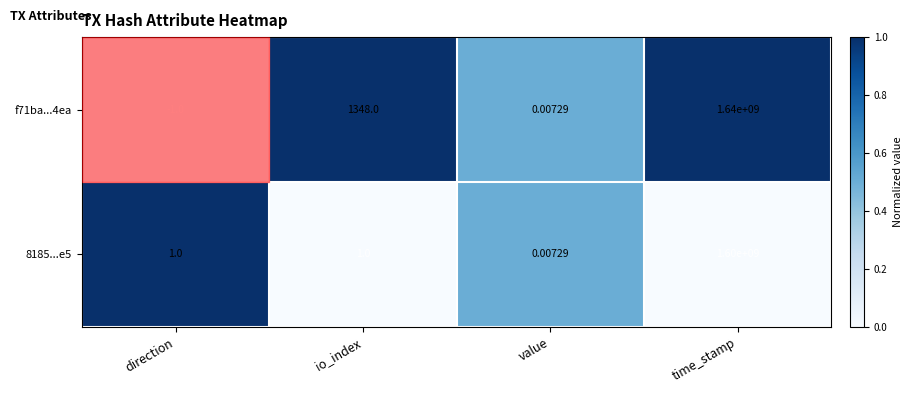

List the labels in order of f71ba...4ea value, largest first.

time_stamp, io_index, value, direction